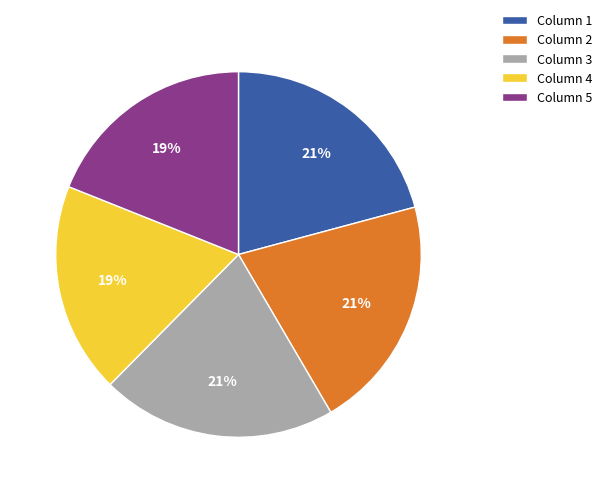

Is there any slice that represents more than half of the pie?

No